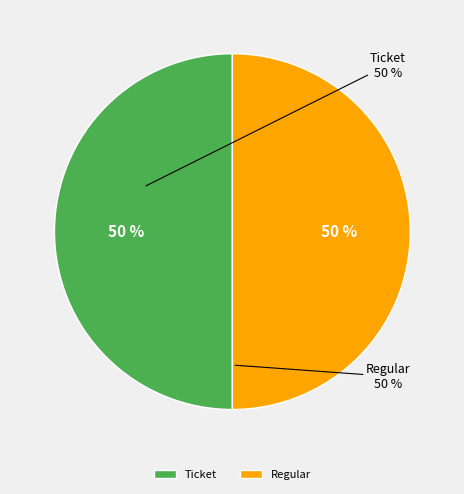

Do Regular and Ticket together represent more than half of the pie?

Yes